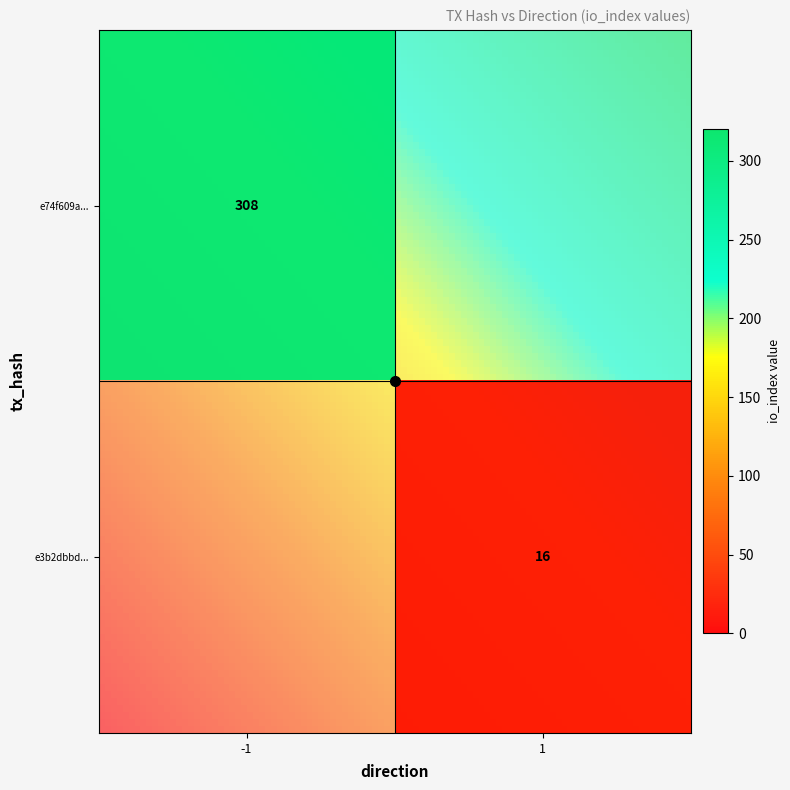

Count the e3b2dbbd01eae5d5e2918457d37e07c4c1625de values in the range 1 to 16.

2